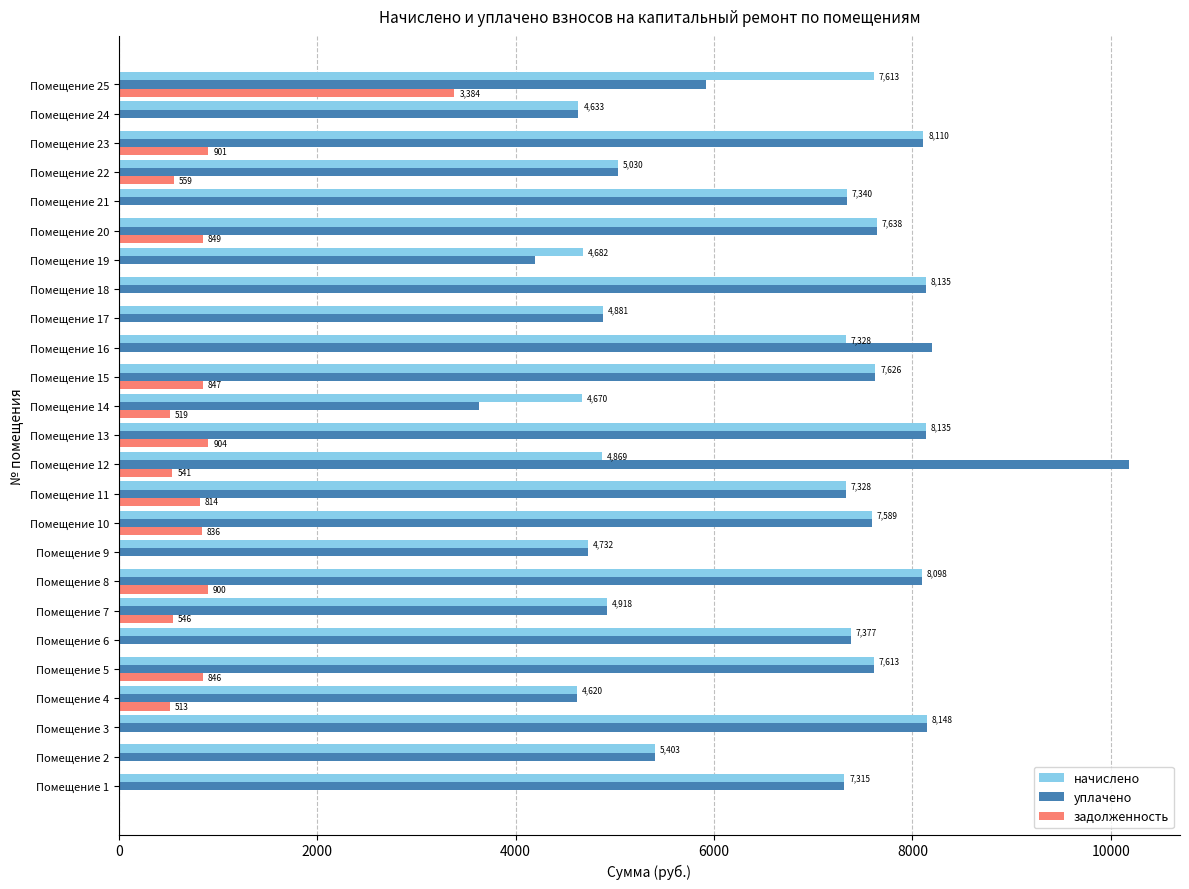

At which category does the chart reach its peak across all series?

Помещение 12